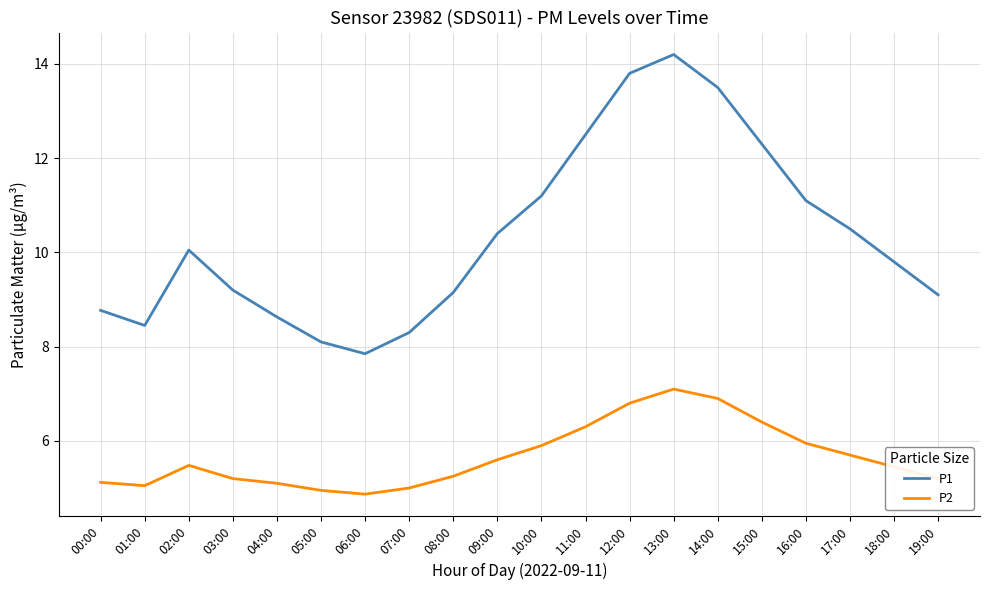

What is the difference between the highest and lowest values at 01:00?

3.4